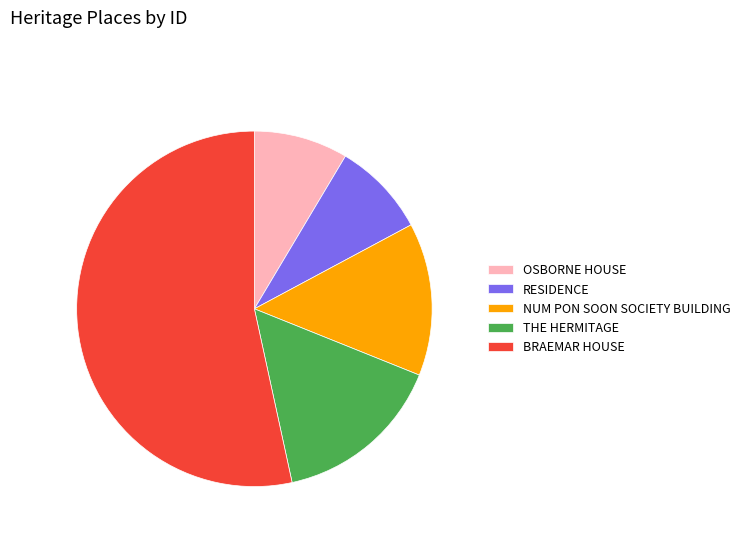

Approximately how many times larger is the value at NUM PON SOON SOCIETY BUILDING compared to RESIDENCE?

1.6